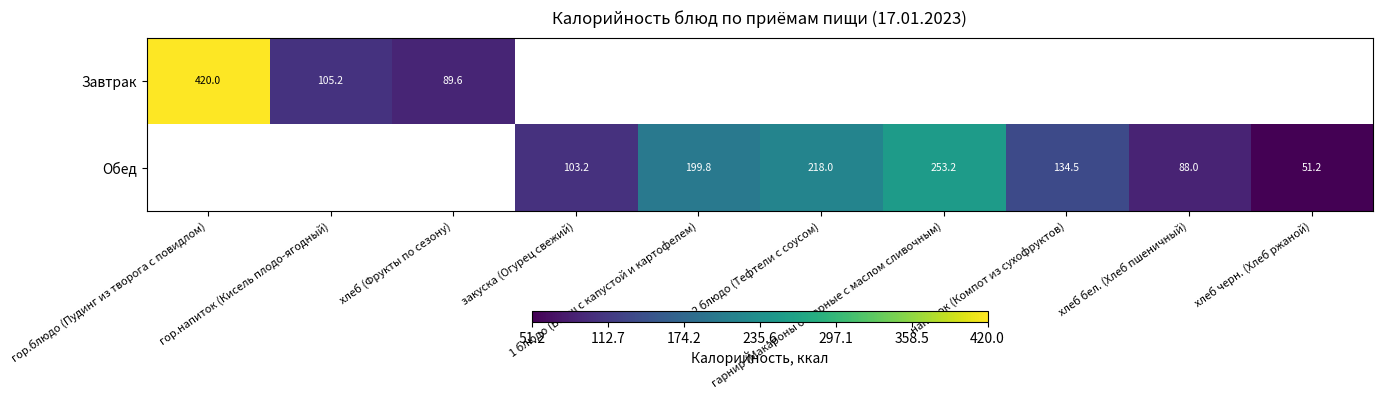

At which label is Завтрак closest to 254?

гор.напиток (Кисель плодо-ягодный)